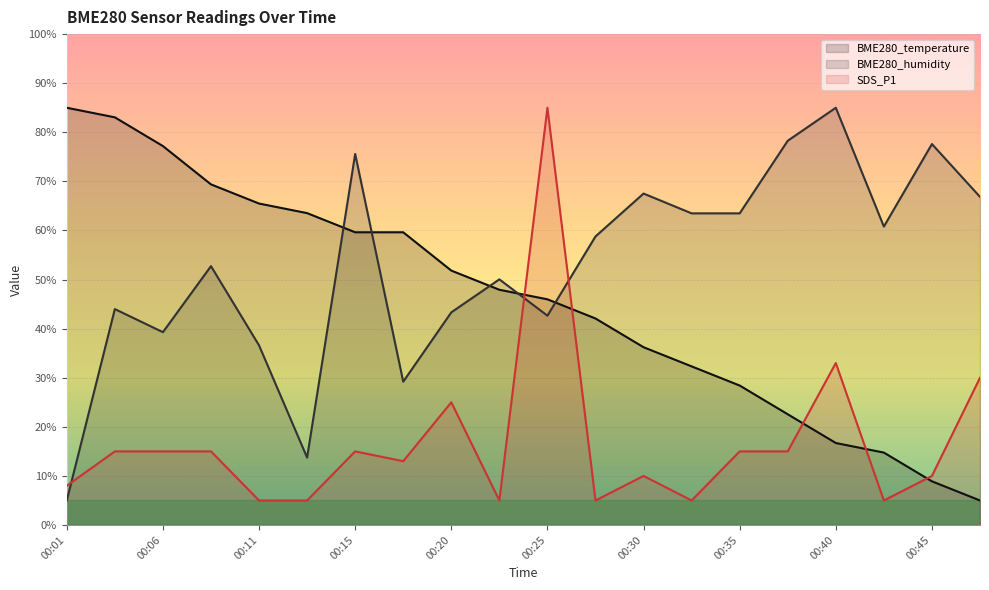

Which series ends up on top after the final intersection of BME280_temperature and SDS_P1?

SDS_P1